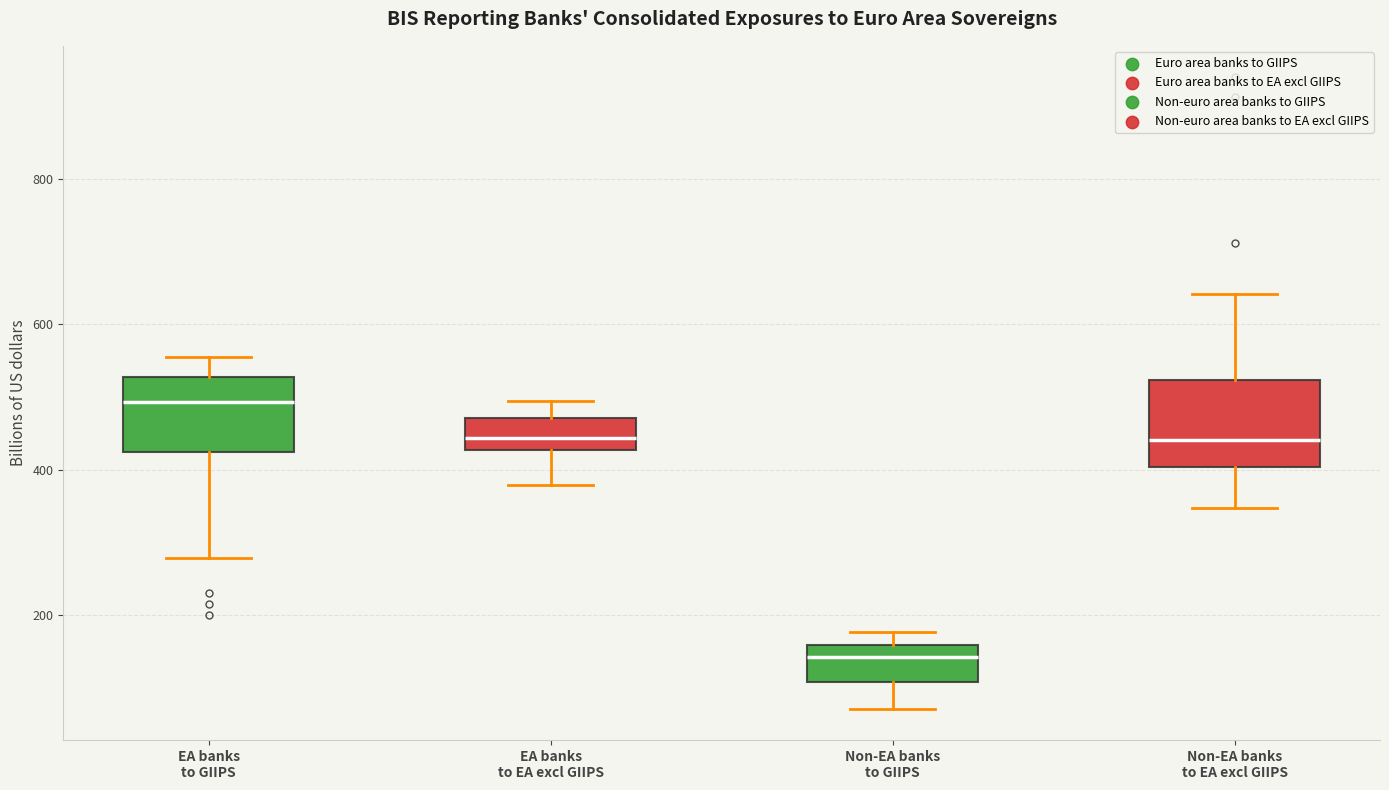

Reading left to right, transcribe this box plot: for each box, give where its median line is, the range the box spans, and where its two whiskers end, as read against the y-axis. The values are not printed on the chart, so give them approximately, as read against the axis.

EA banks to GIIPS: median 500, box 420 to 520, whiskers 280 to 560
EA banks to EA excl GIIPS: median 440, box 420 to 480, whiskers 380 to 500
Non-EA banks to GIIPS: median 140, box 100 to 160, whiskers 80 to 180
Non-EA banks to EA excl GIIPS: median 440, box 400 to 520, whiskers 340 to 640